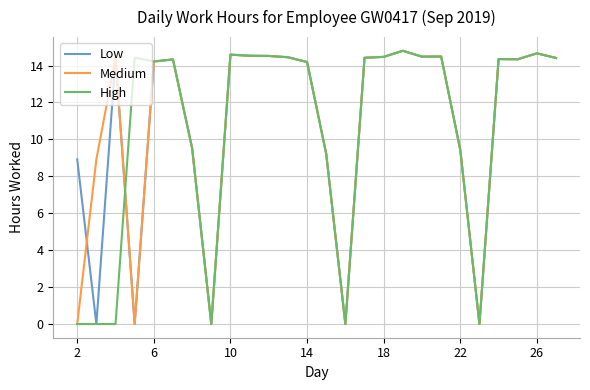

What is the maximum value for Medium?

14.8